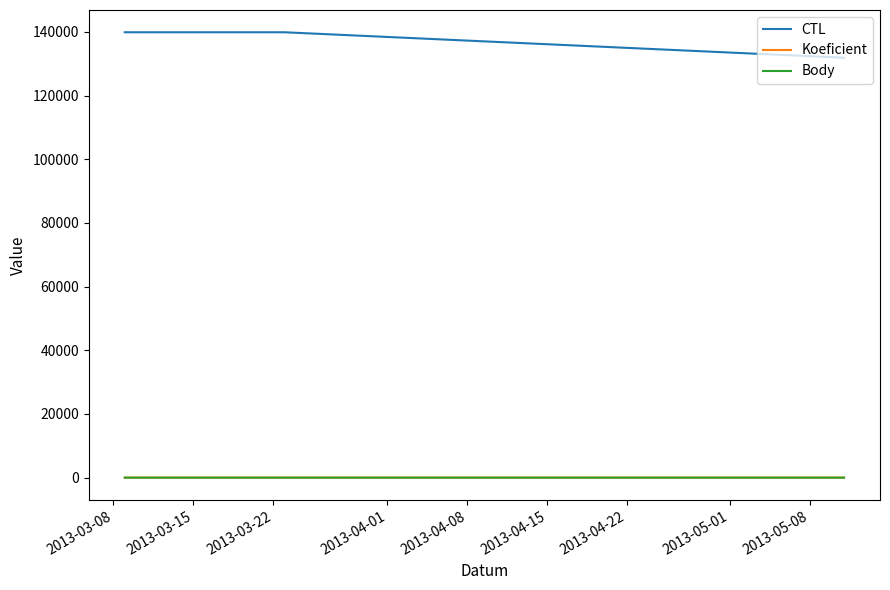

Does the chart have visible grid lines?

No